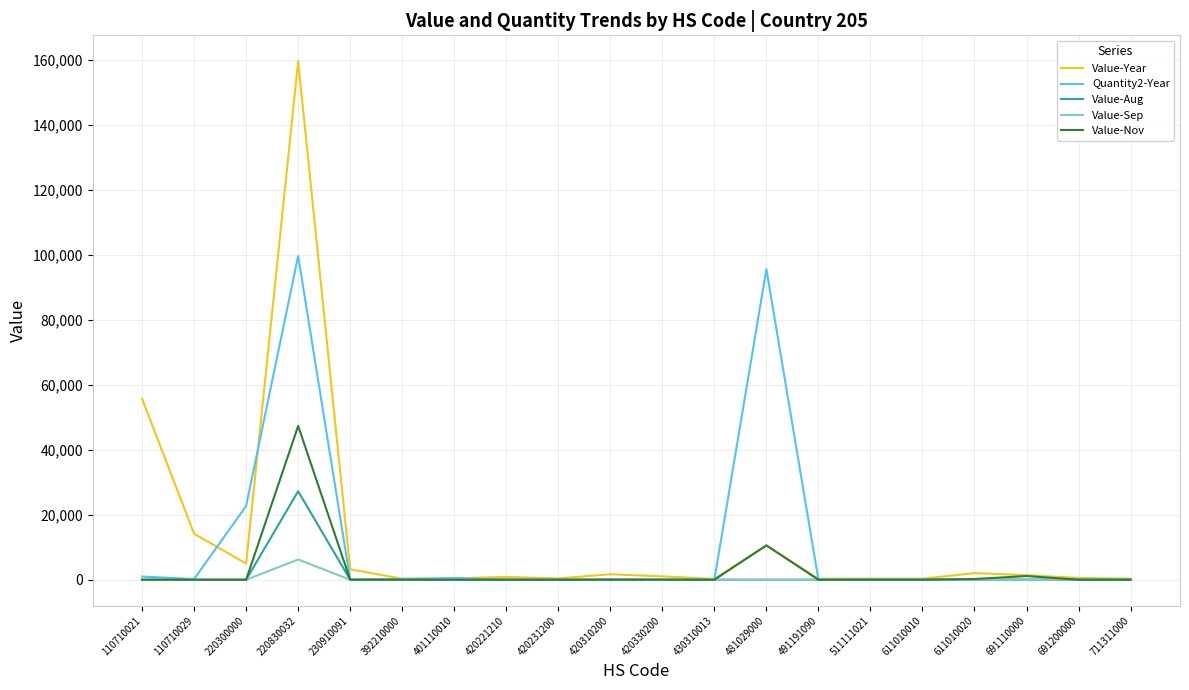

At 220830032, list the series in order from smallest to largest.

Value-Sep, Value-Aug, Value-Nov, Quantity2-Year, Value-Year